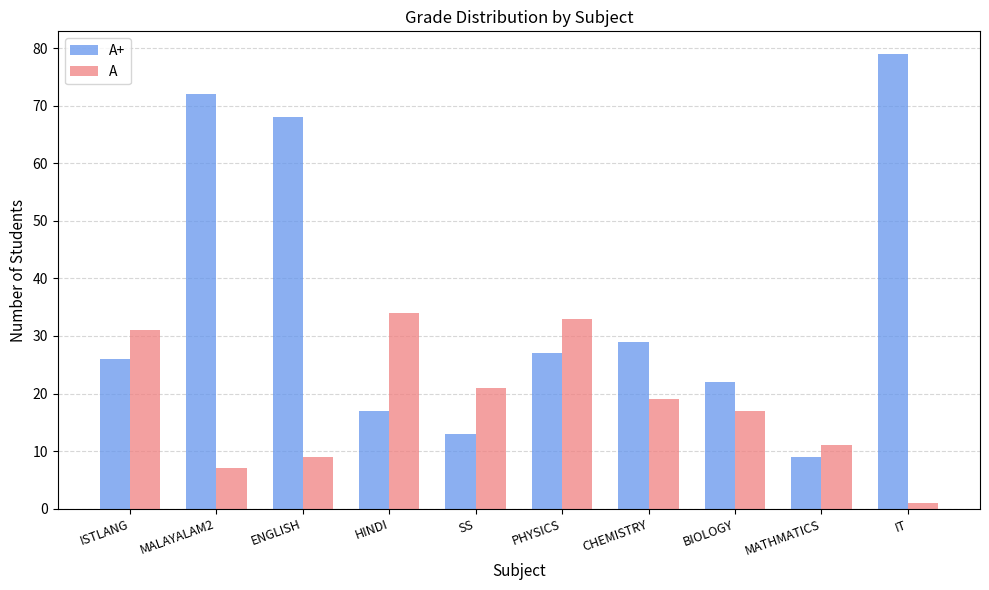

Where is A+ nearest to the value 44?

CHEMISTRY